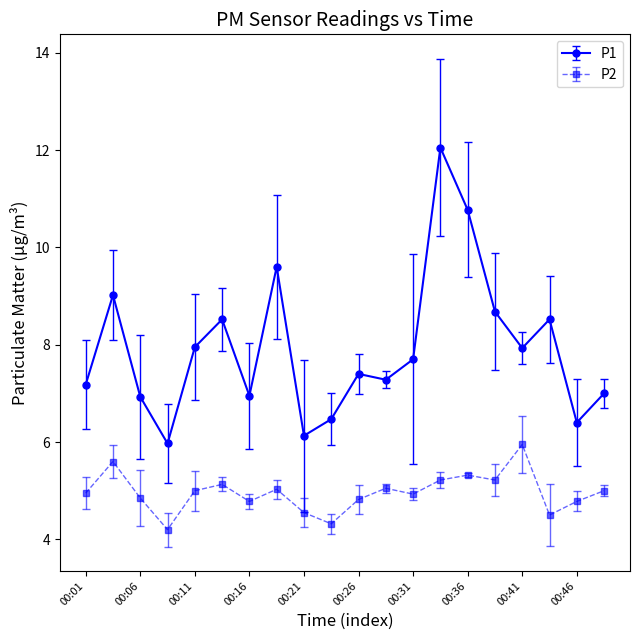

What is the difference between the maximum and minimum values in the P1 series?

6.1